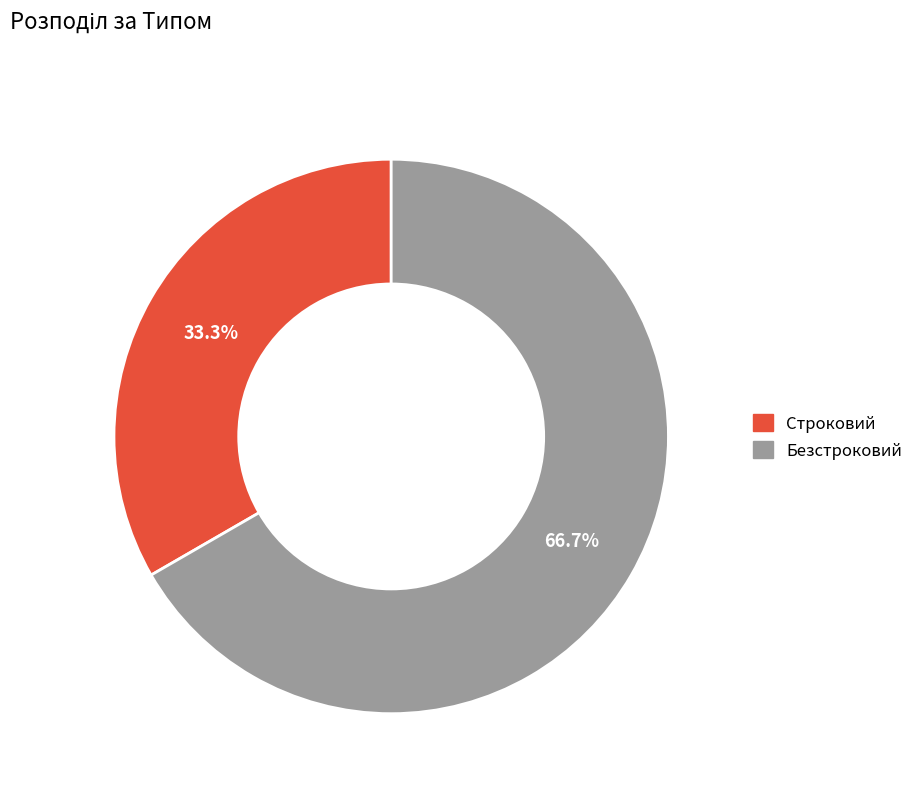

What percentage is the Безстроковий slice, to the nearest percent?

67%